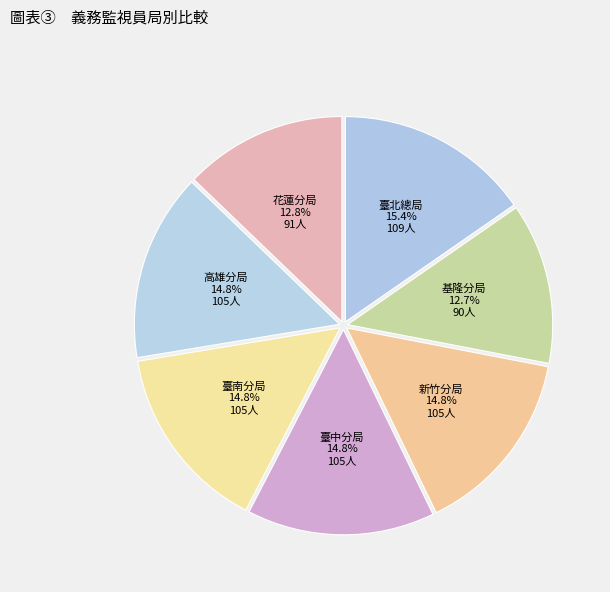

To the nearest percent, what percentage of the pie is 臺北總局?

15%